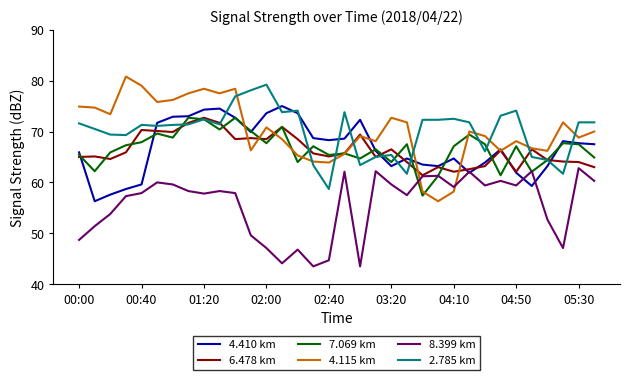

Does the chart have visible grid lines?

No